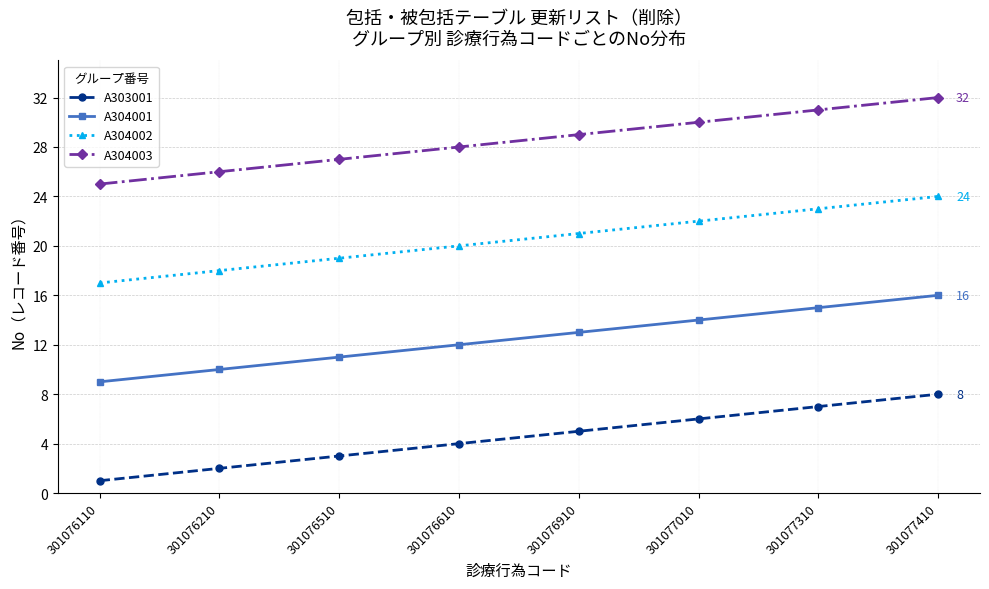

Rank the series at 301077310 from lowest to highest value.

A303001, A304001, A304002, A304003